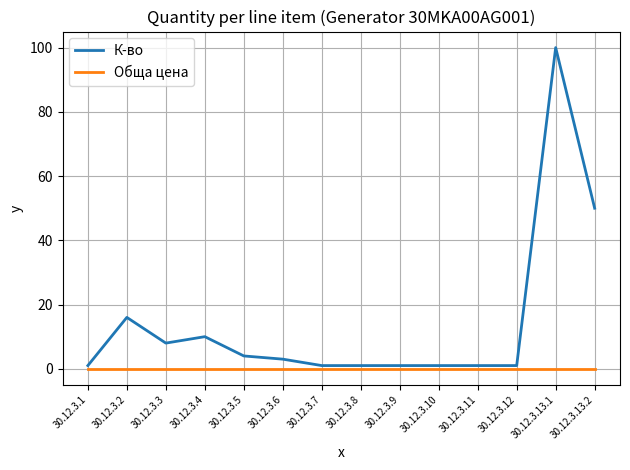

Reading right to left, extract all data points from this chart.

К-во: 30.12.3.13.2=50	30.12.3.13.1=100	30.12.3.12=1	30.12.3.11=1	30.12.3.10=1	30.12.3.9=1	30.12.3.8=1	30.12.3.7=1	30.12.3.6=3	30.12.3.5=4	30.12.3.4=10	30.12.3.3=8	30.12.3.2=16	30.12.3.1=1
Обща цена: 30.12.3.13.2=0	30.12.3.13.1=0	30.12.3.12=0	30.12.3.11=0	30.12.3.10=0	30.12.3.9=0	30.12.3.8=0	30.12.3.7=0	30.12.3.6=0	30.12.3.5=0	30.12.3.4=0	30.12.3.3=0	30.12.3.2=0	30.12.3.1=0